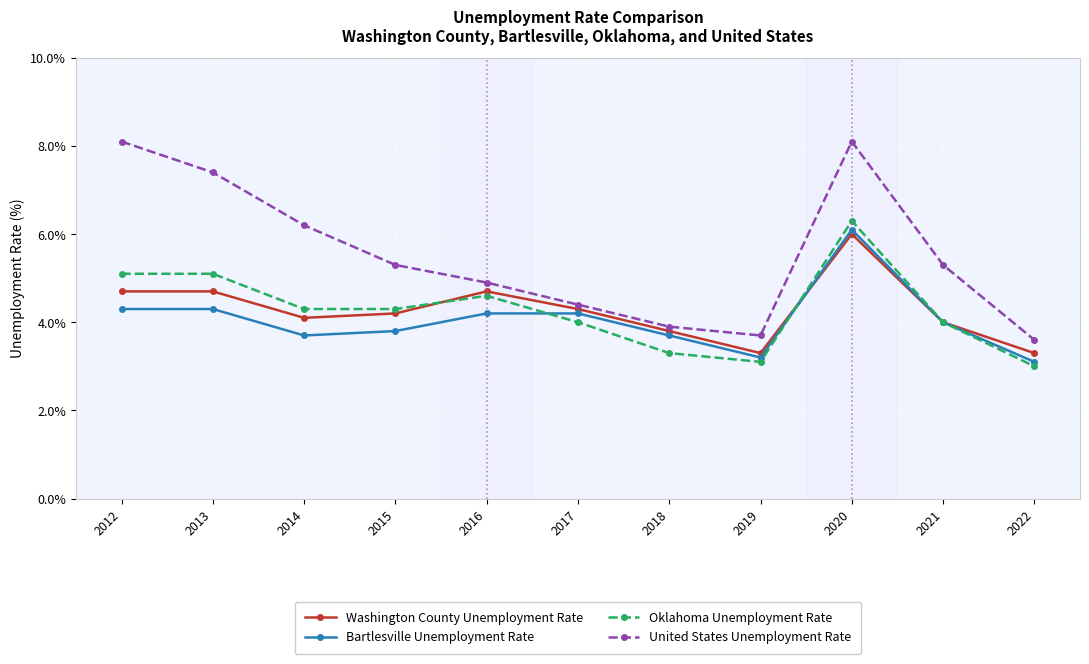

At how many categories does at least one series exceed 4?

8